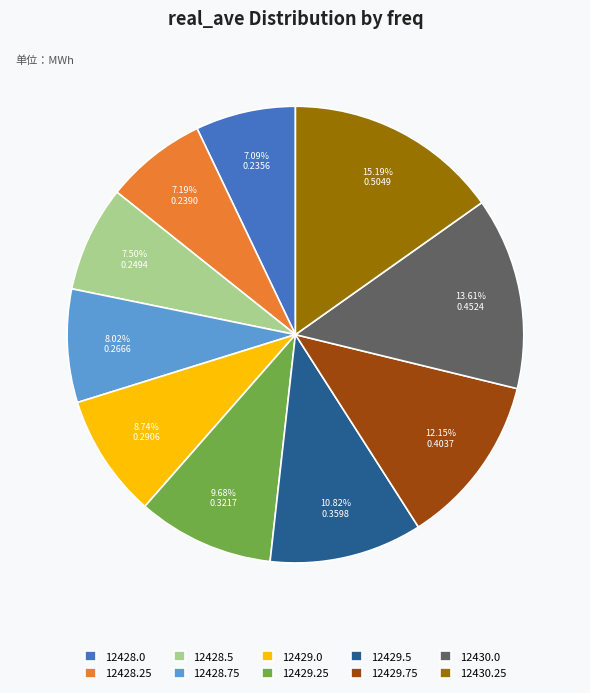

To the nearest percent, what is the difference between the 12428.25 and 12430.0 slice percentages?

6%